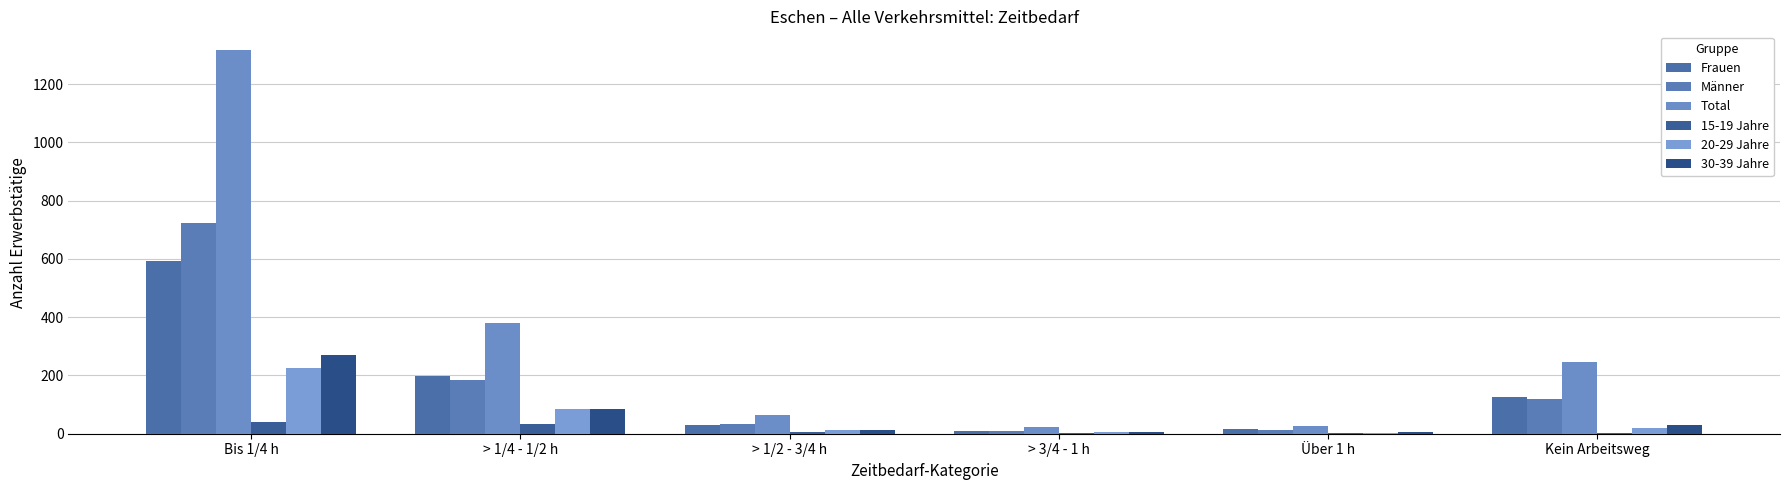

Are the bars grouped side by side (vs. stacked)?

Yes